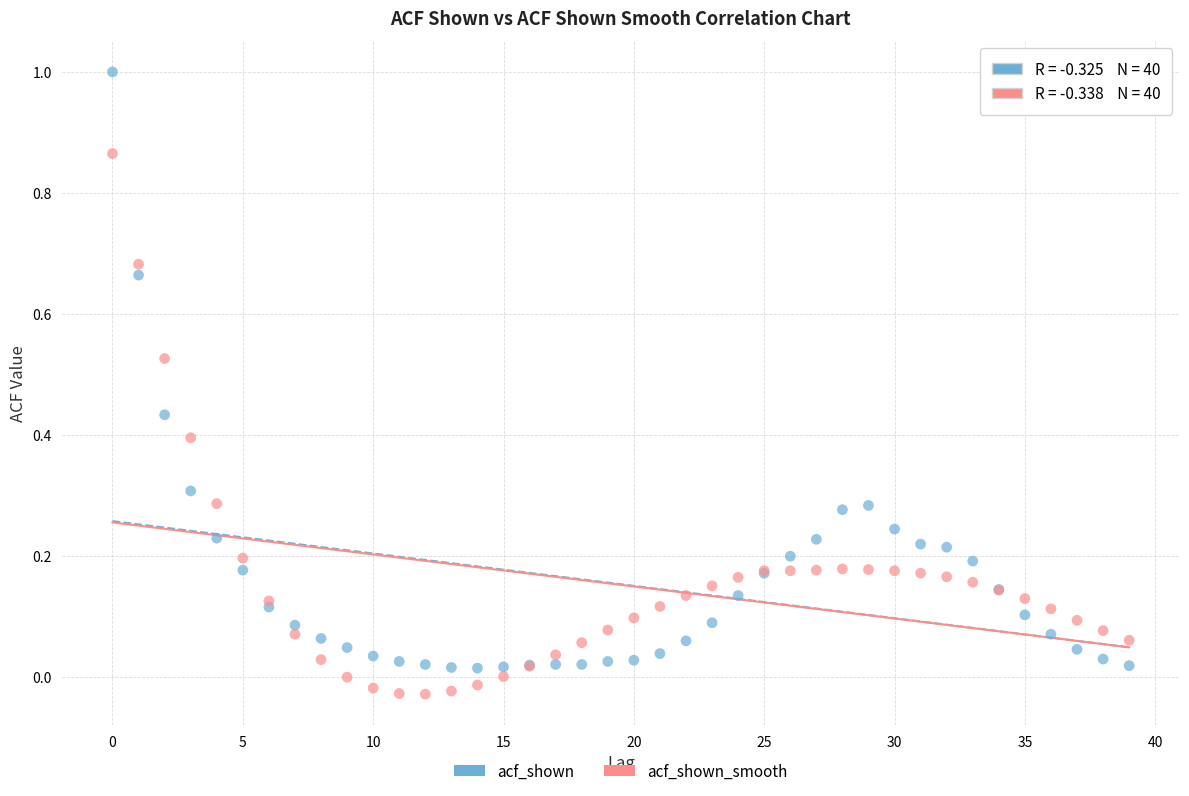

Which series has the widest spread of Y values?

acf_shown